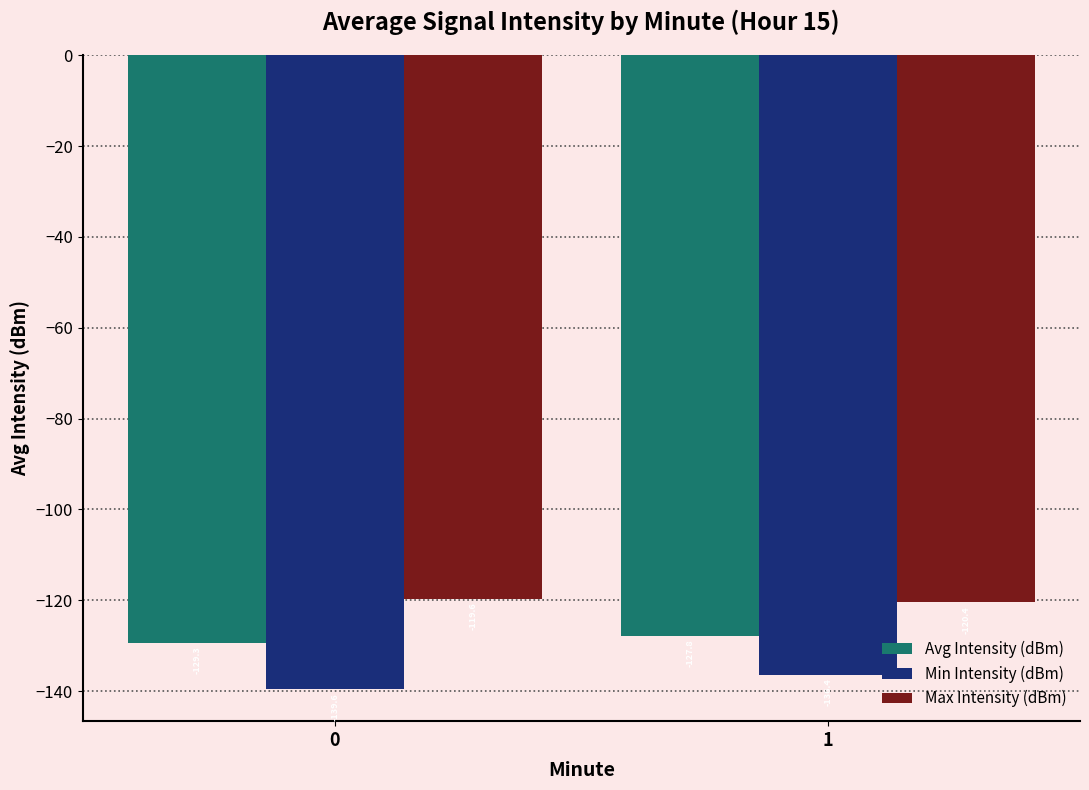

Reading left to right, what are all the values shown in this chart?

Avg Intensity (dBm): 0=-129.3	1=-127.8
Min Intensity (dBm): 0=-139.6	1=-136.4
Max Intensity (dBm): 0=-119.6	1=-120.4